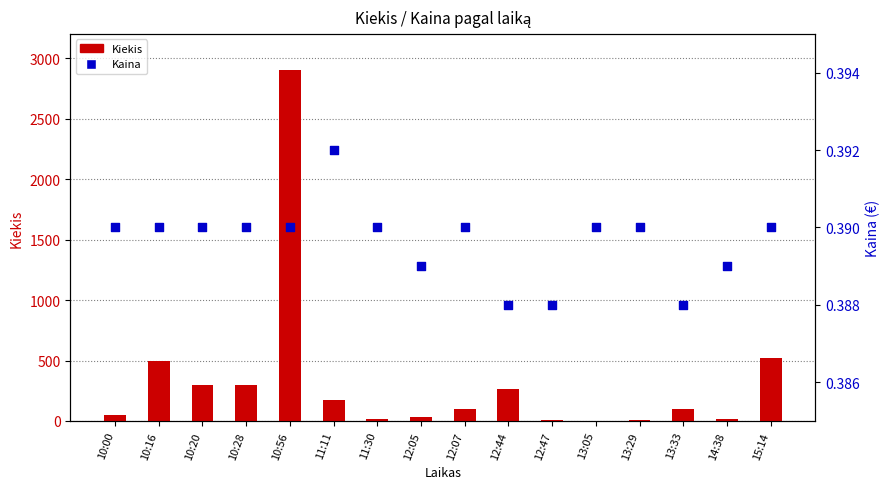

Is the value of Kaina at 14:38 greater than the value of Kiekis at 12:44?

No